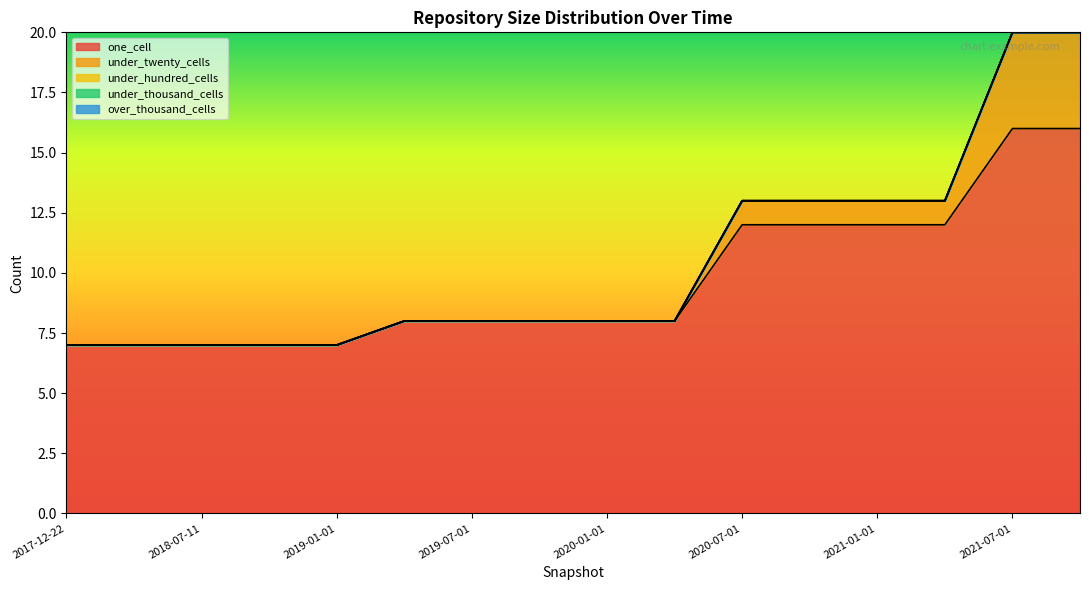

Which series has the largest total across all categories?

one_cell